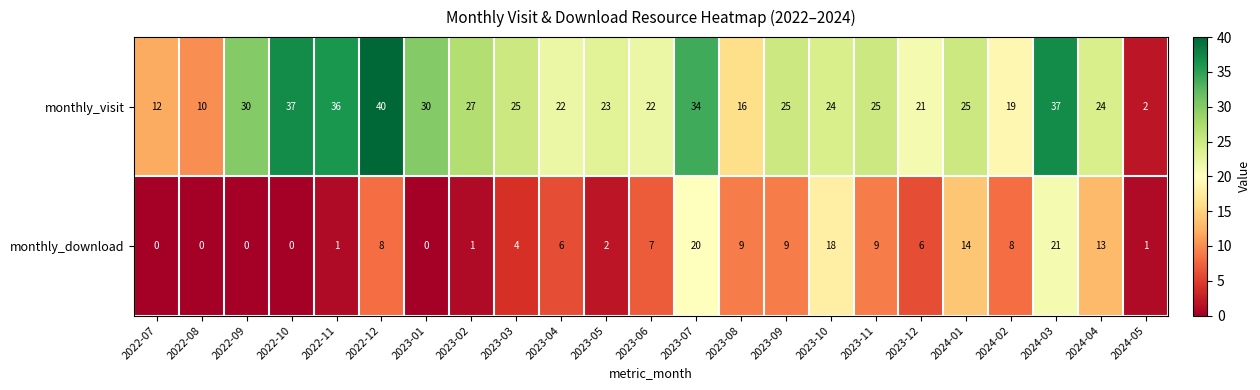

What is the difference between the monthly_download values at 2023-02 and 2023-10?

17